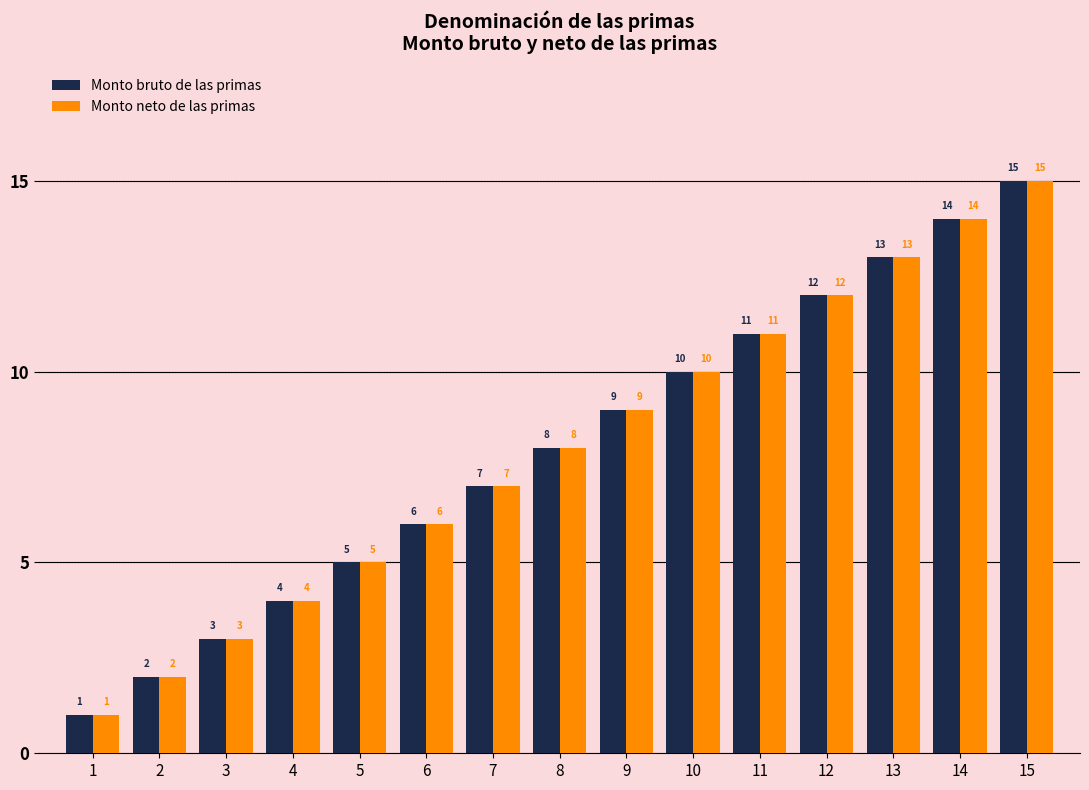

Which category has the lowest value across all series?

1